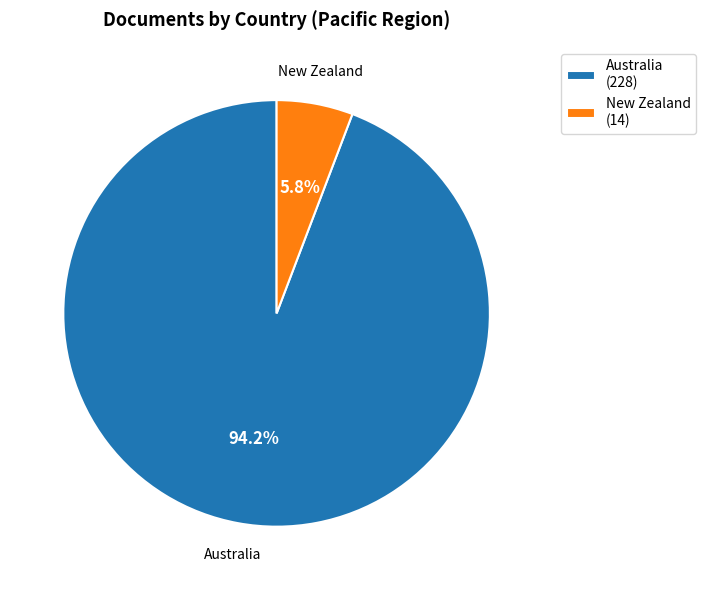

To the nearest percent, what percentage of the pie is New Zealand?

6%